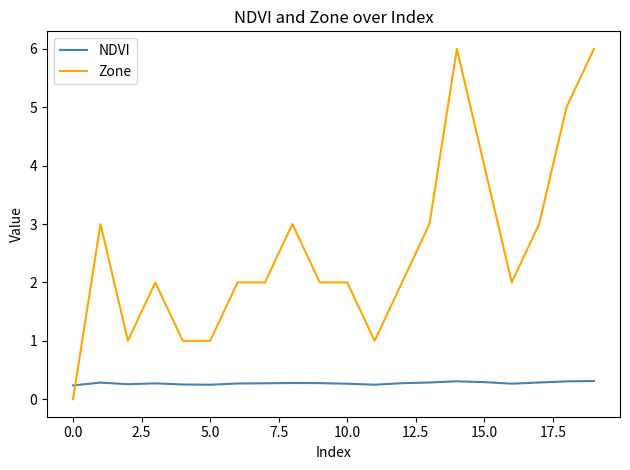

What is the maximum value for Zone?

6.0